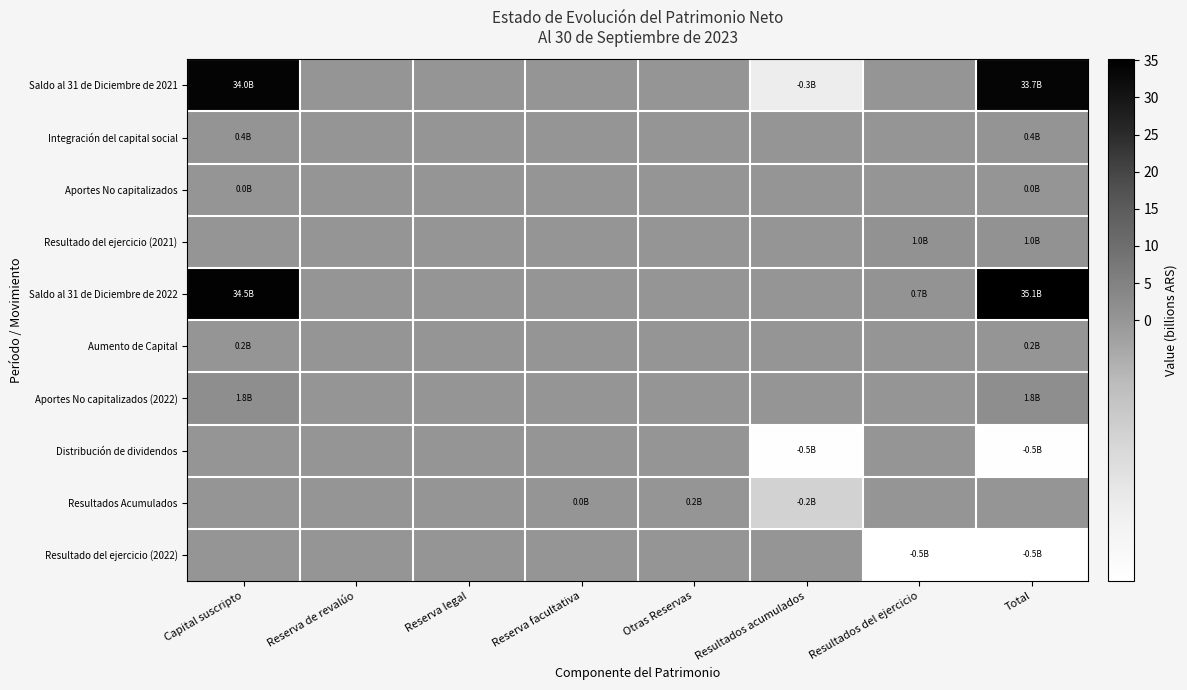

What is the total value across all series at Total?

71.3